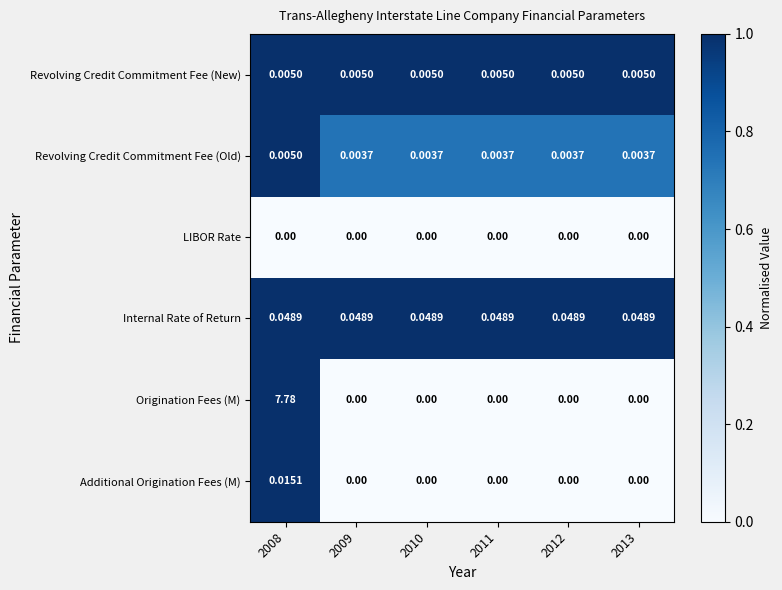

Which series has the widest spread of values?

Origination Fees (M)